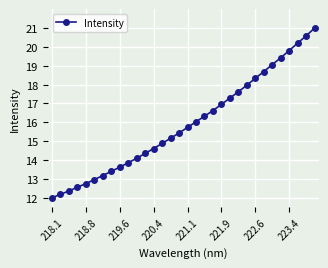

What is the greatest value displayed?

21.0